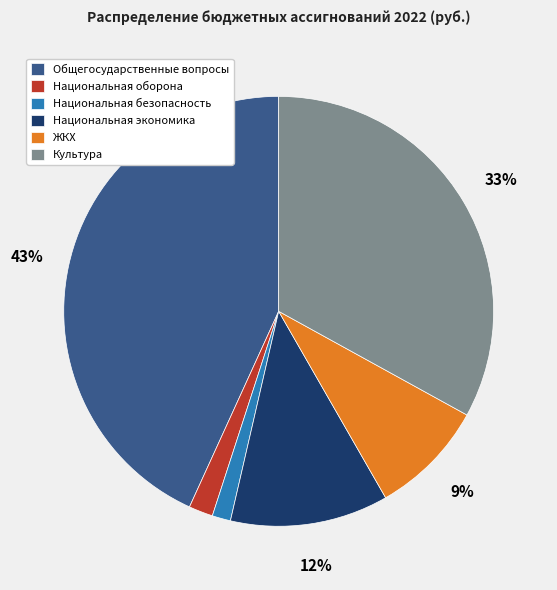

How many segments does this pie chart have?

6